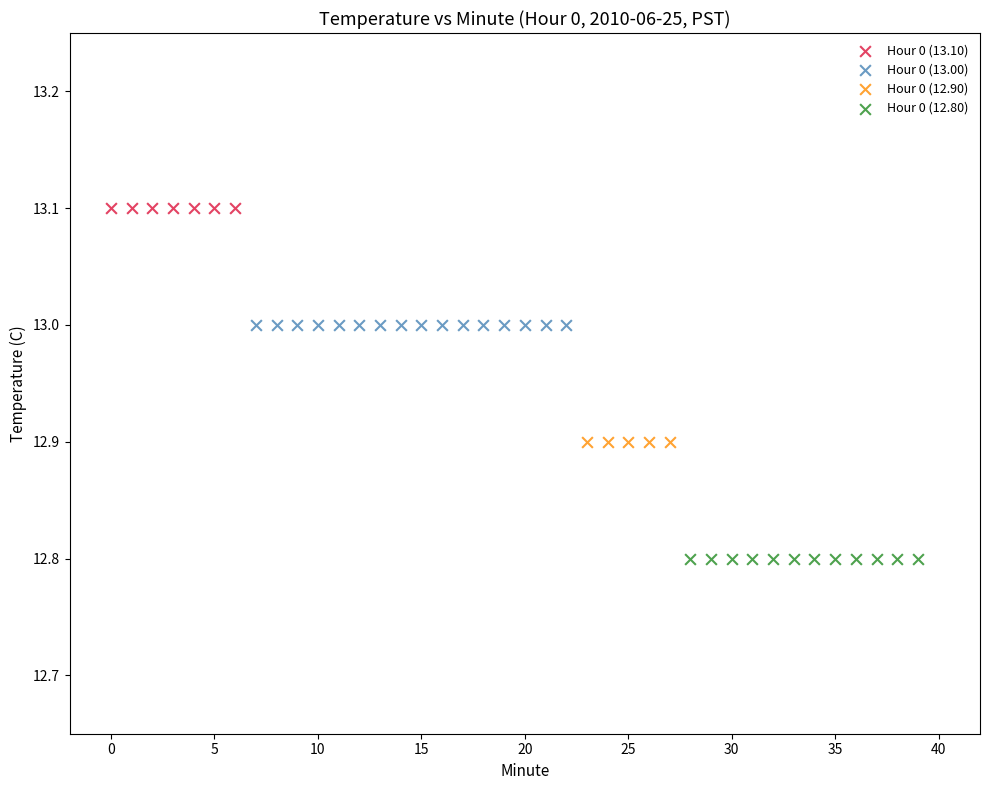

Which series contains the lowest Y value?

Hour 0 (12.80)